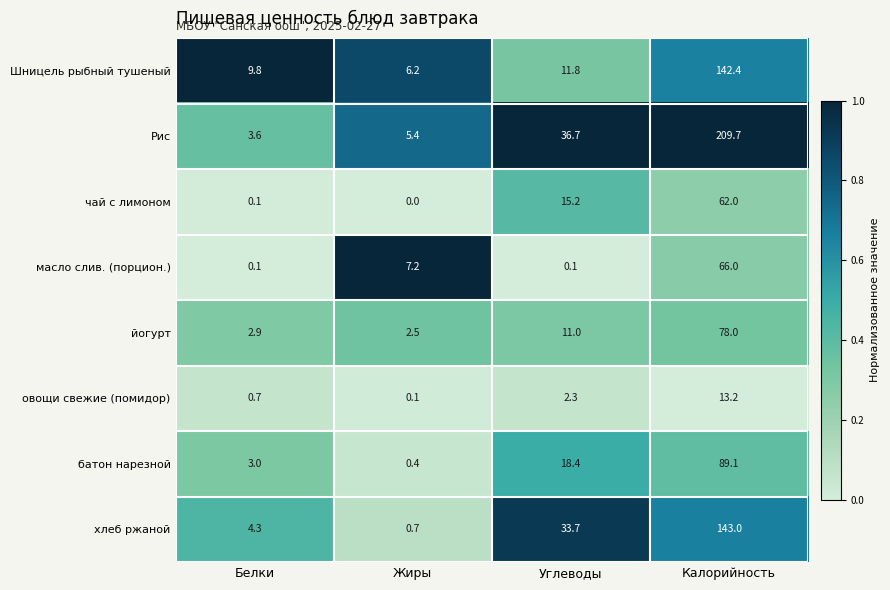

At which label does масло слив. (порцион.) first exceed 7?

Жиры